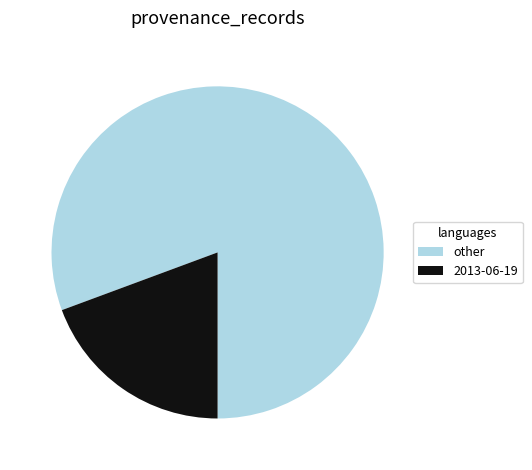

Is it true that 2013-06-19 is 13% of the pie?

False